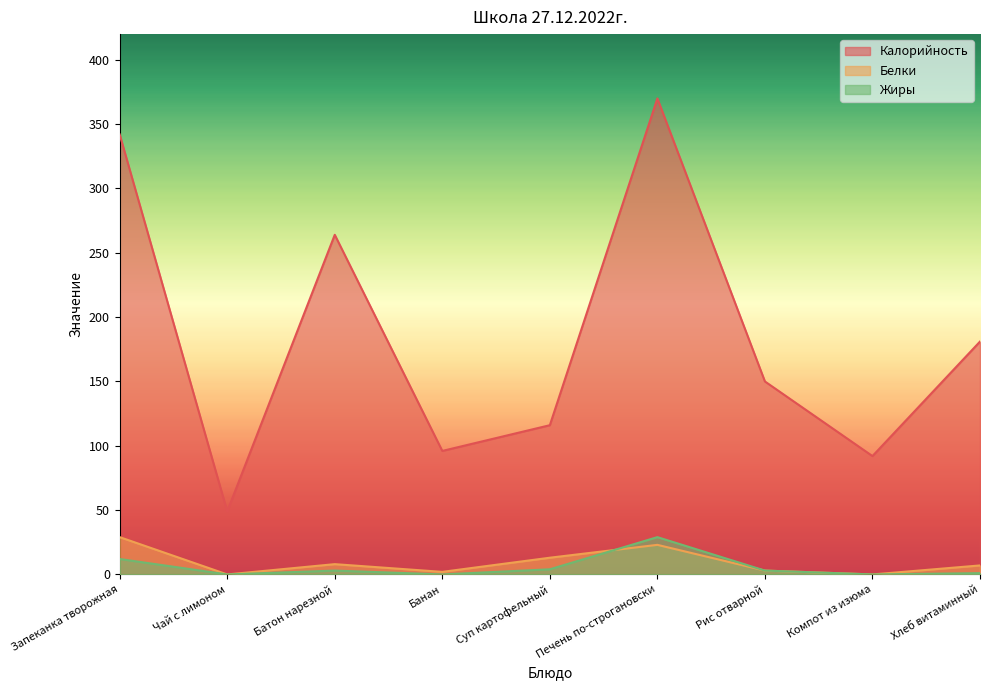

What is the sum of the Калорийность values at Печень по-строгановски and Рис отварной?

520